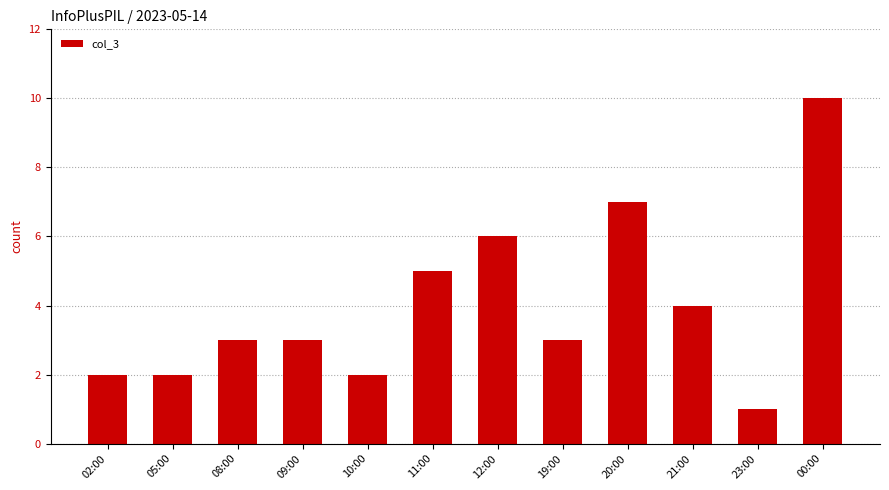

The value at 12:00 is 6. True or false?

True